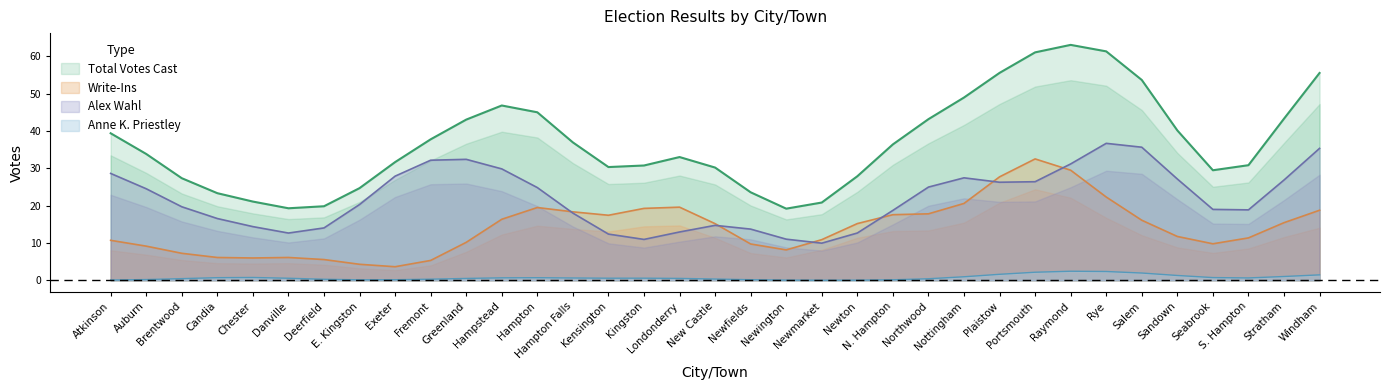

What are all the series names shown in the legend?

Alex Wahl, Anne K. Priestley, Write-Ins, Total Votes Cast